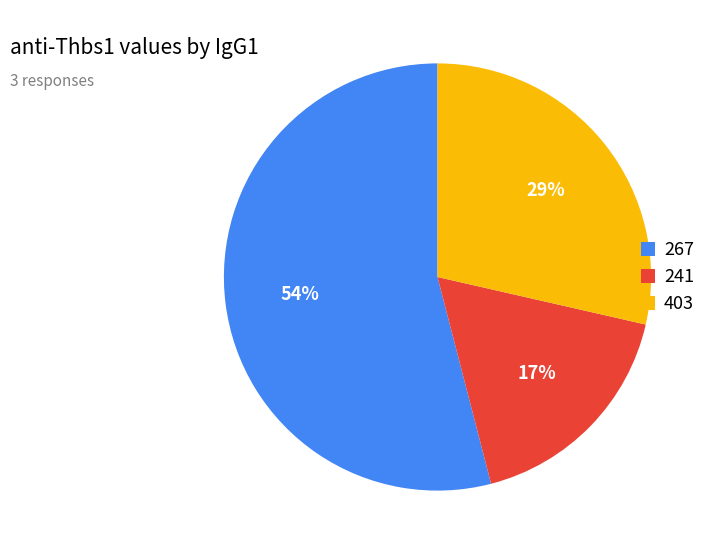

What is the smallest slice in the pie chart?

241